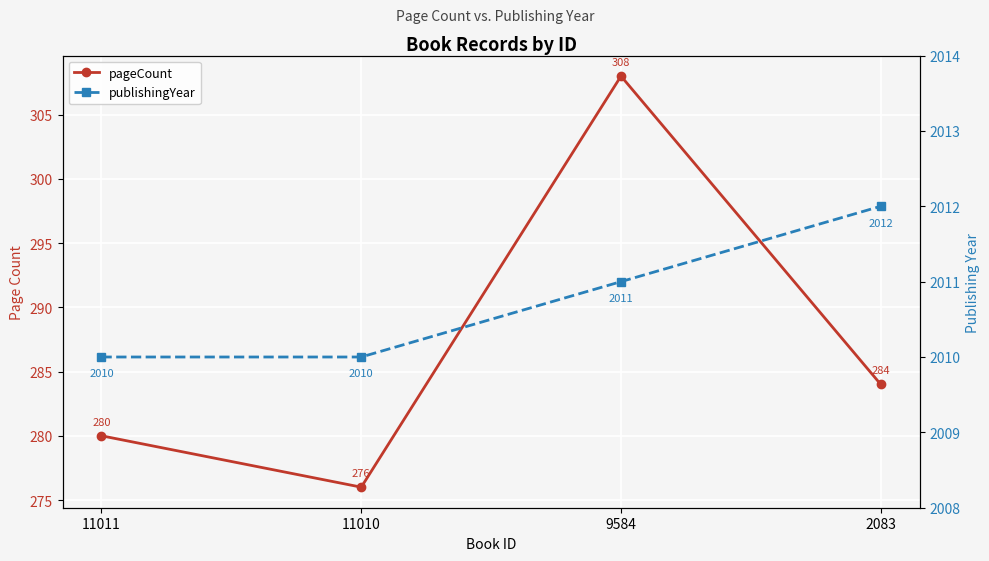

At 9584, list the series in order from smallest to largest.

pageCount, publishingYear